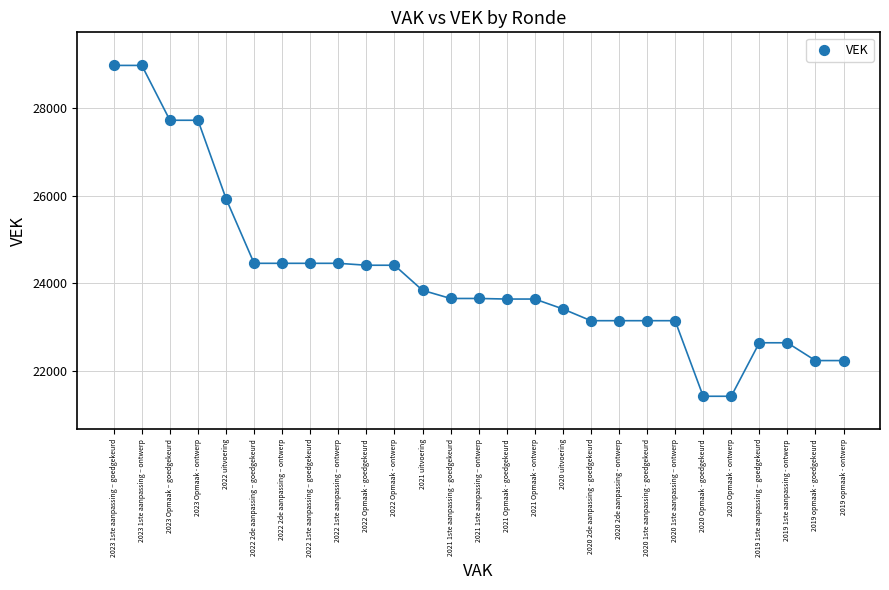

What is the range of Y values (max minus min)?

7565